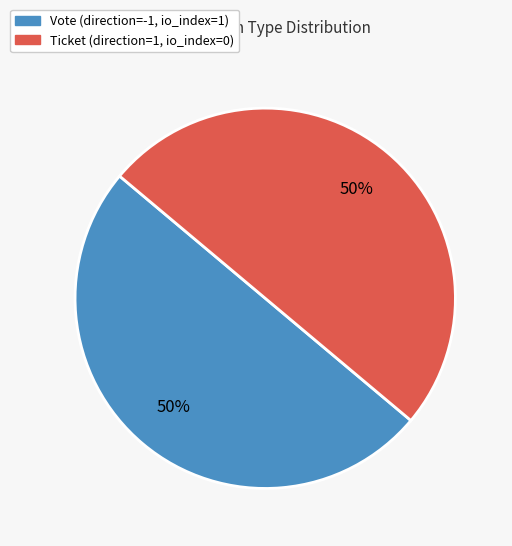

To the nearest percent, what is the average slice percentage?

50%